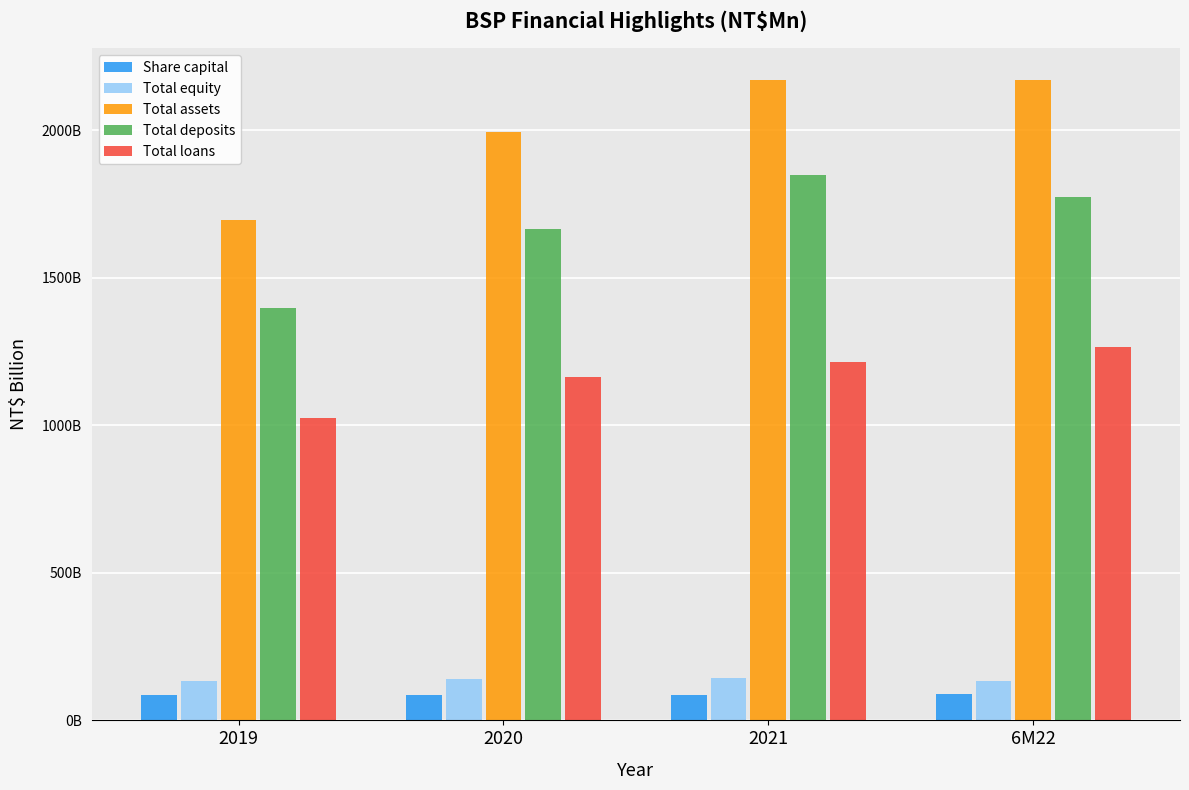

Are the bars horizontal?

No